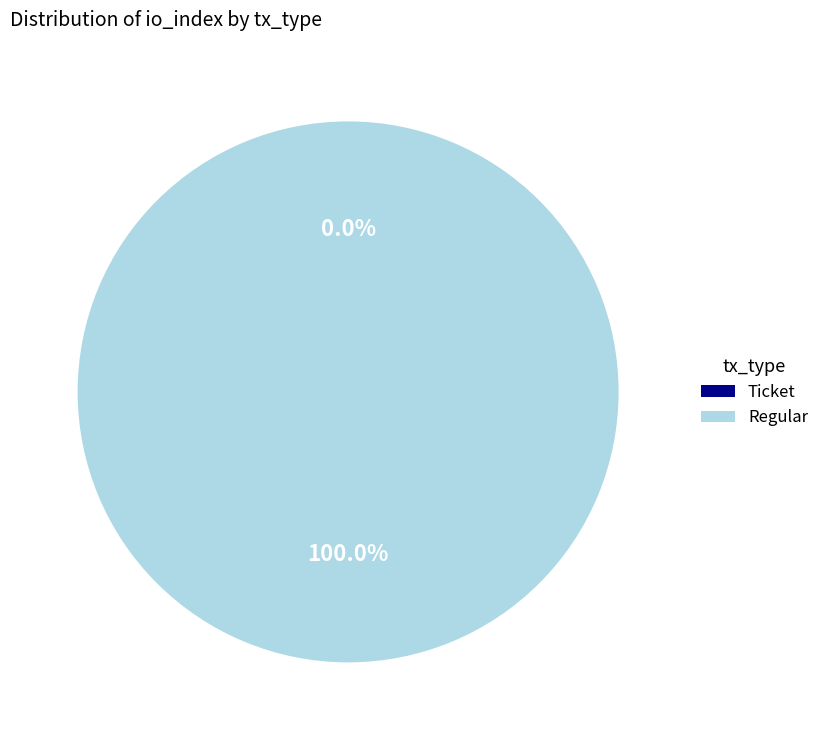

Is there any slice that represents more than half of the pie?

Yes